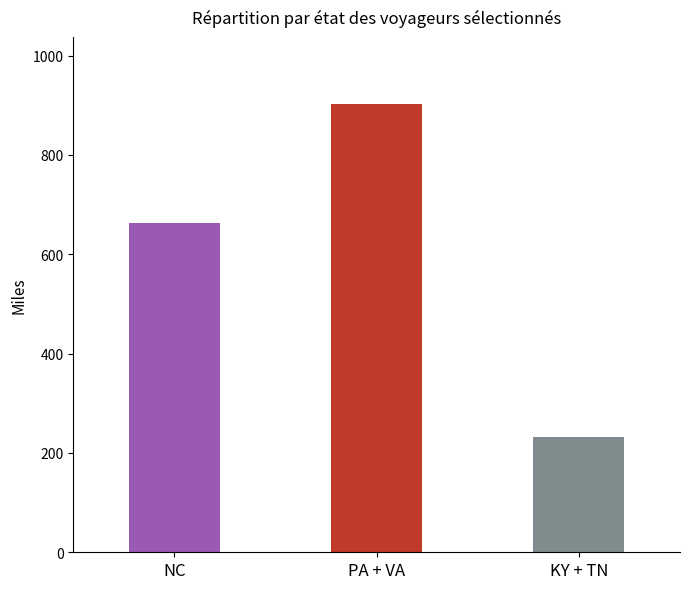

What is the average value?

599.5